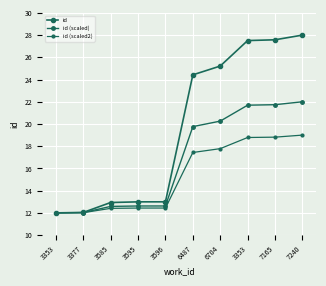

True or false: id and id (scaled2) intersect in this chart.

False